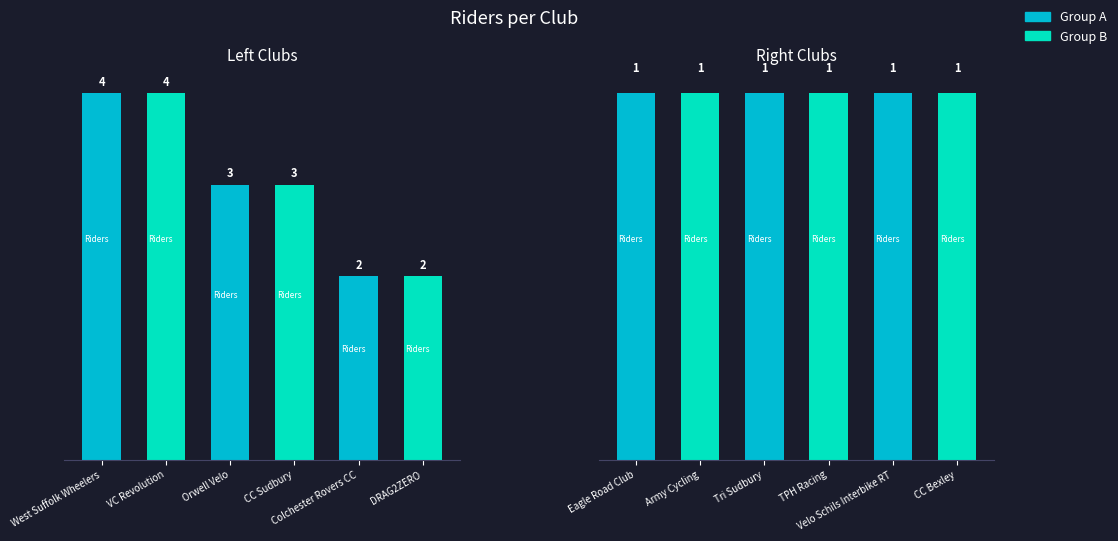

The value at Velo Schils Interbike RT is 1. True or false?

False